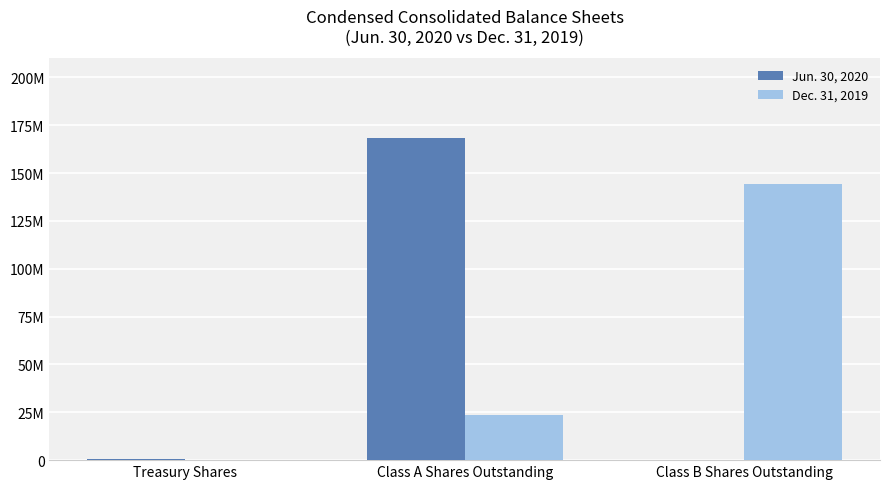

Which series changed the most between Class A Shares Outstanding and Class B Shares Outstanding?

Jun. 30, 2020